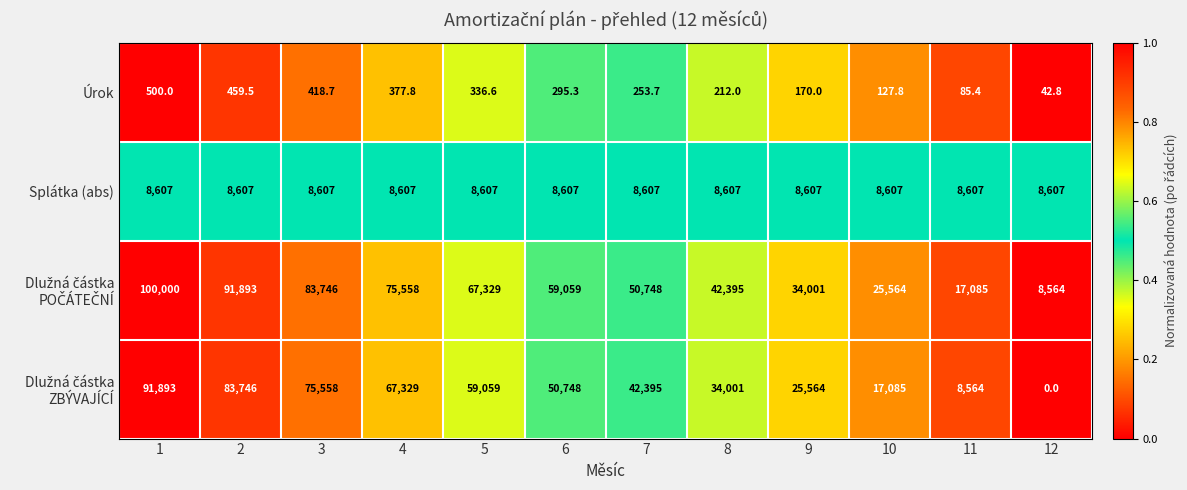

Count the number of data series in this chart.

4